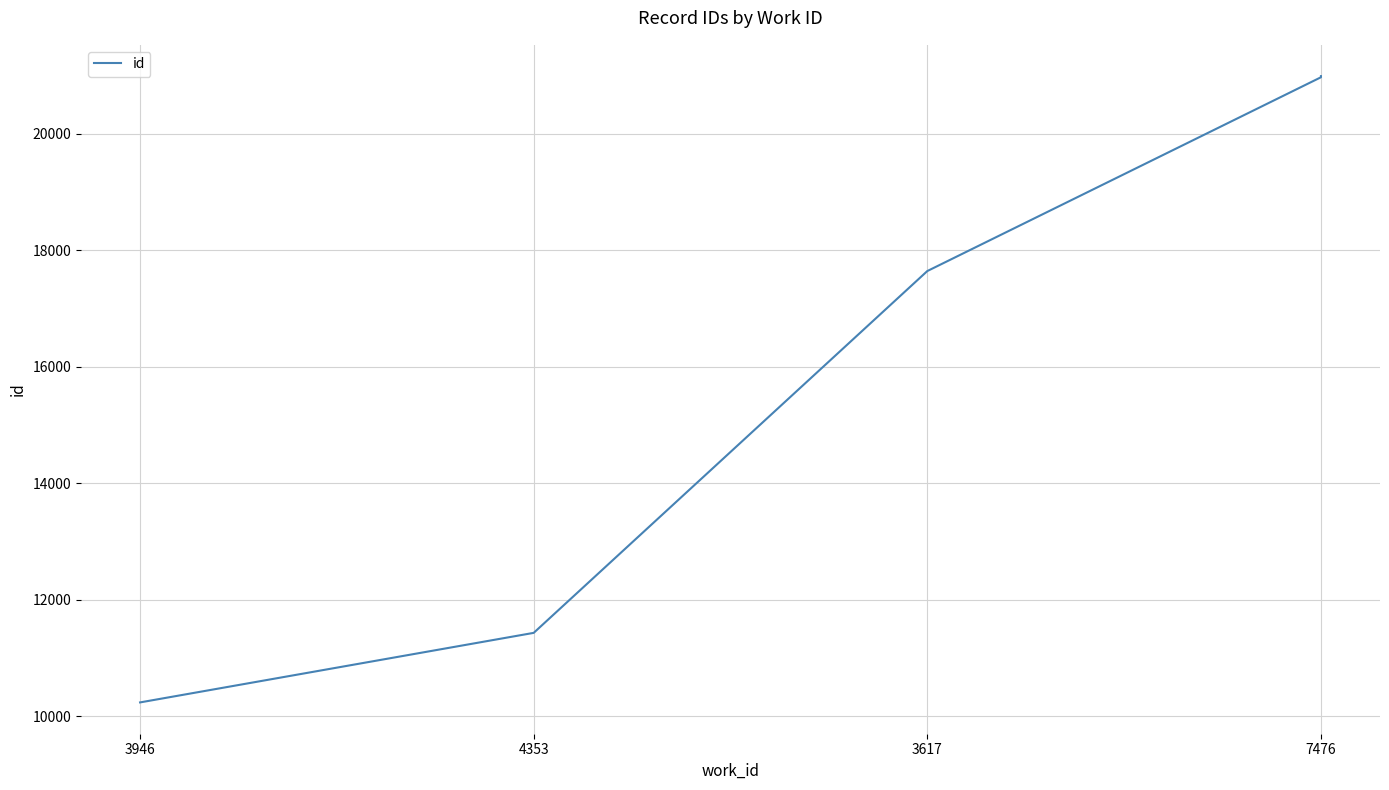

Count the number of data series in this chart.

1